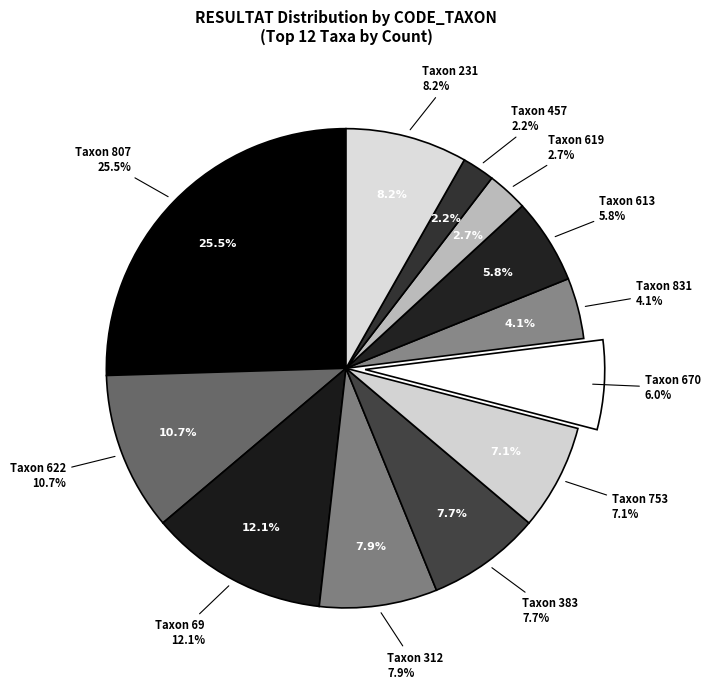

Which has a higher value, 753 or 619?

753